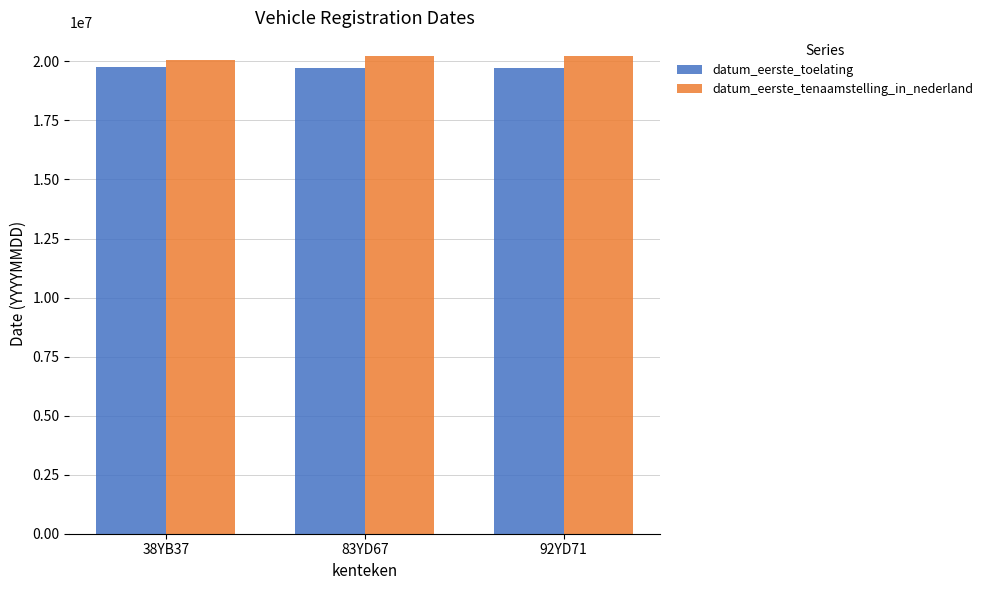

What is the greatest value displayed?

20220204